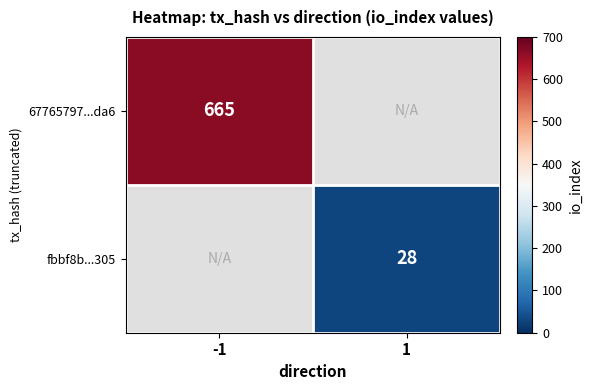

The 67765797...da6 series shows 665 at -1. True or false?

True